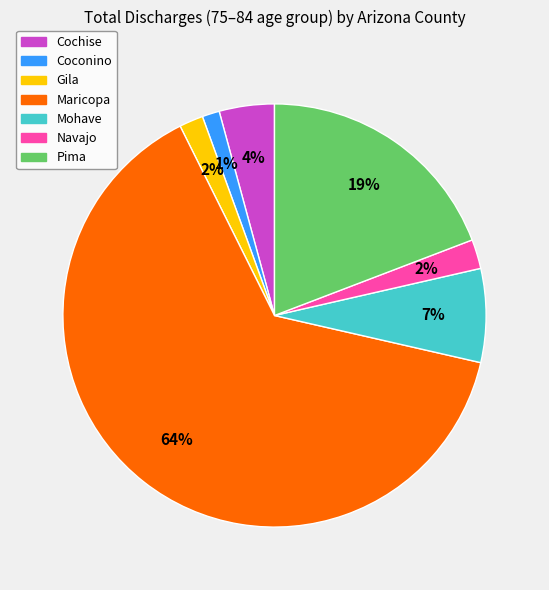

Does any single category account for the majority?

Yes